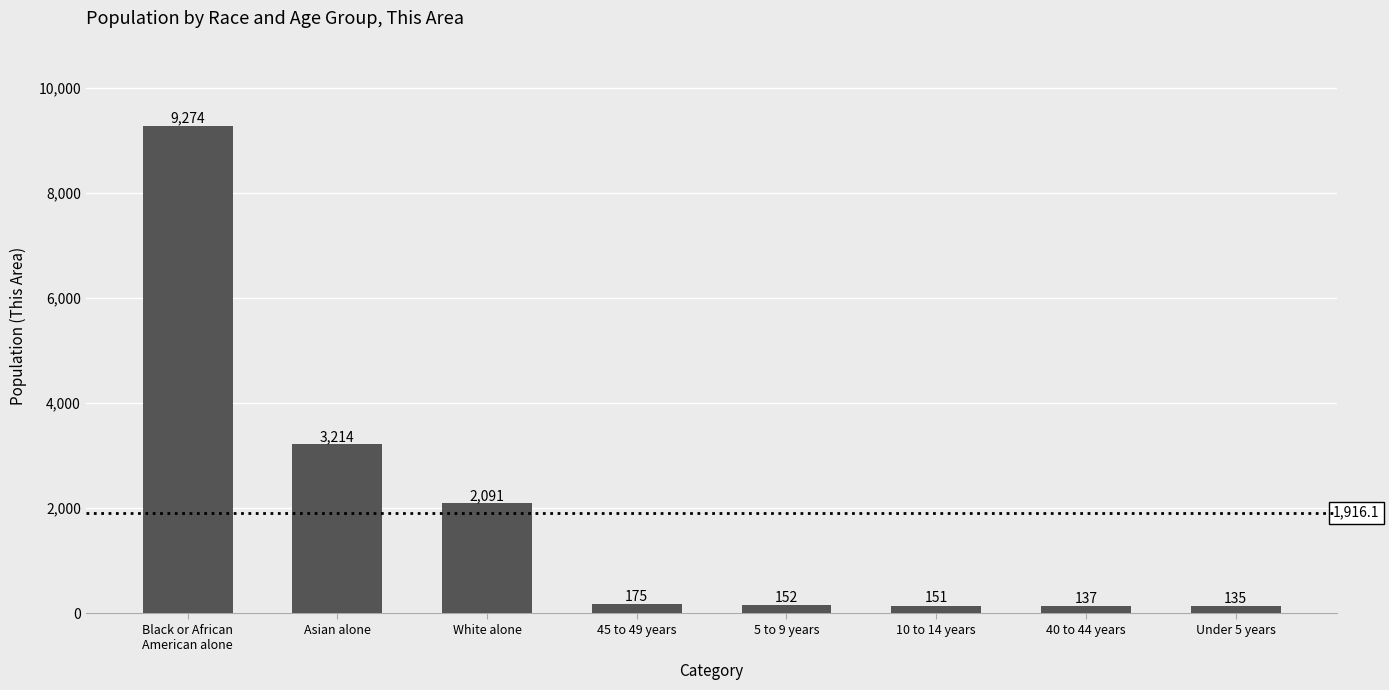

Approximately how many times larger is the value at White alone compared to Asian alone?

0.7